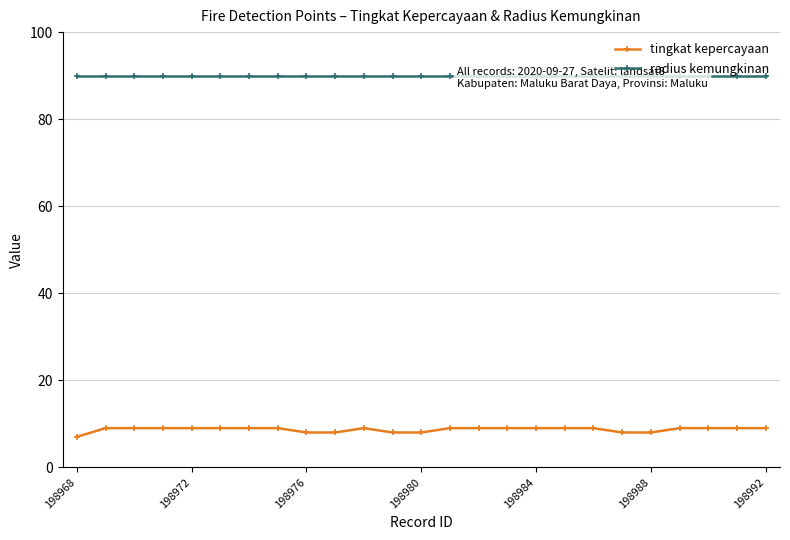

True or false: tingkat kepercayaan and radius kemungkinan intersect in this chart.

False